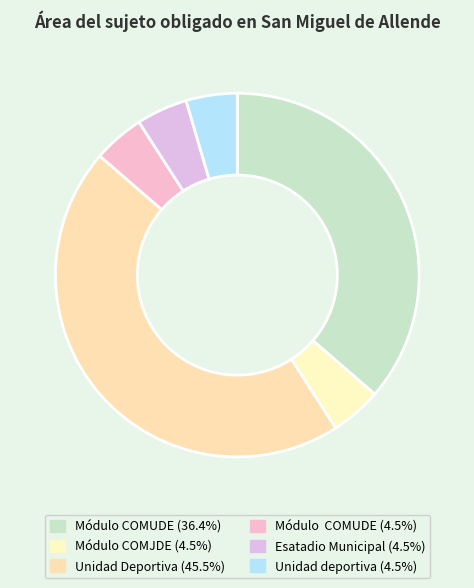

Rank the categories by value from lowest to highest.

Módulo COMJDE, Módulo  COMUDE, Esatadio Municipal, Unidad deportiva, Módulo COMUDE, Unidad Deportiva